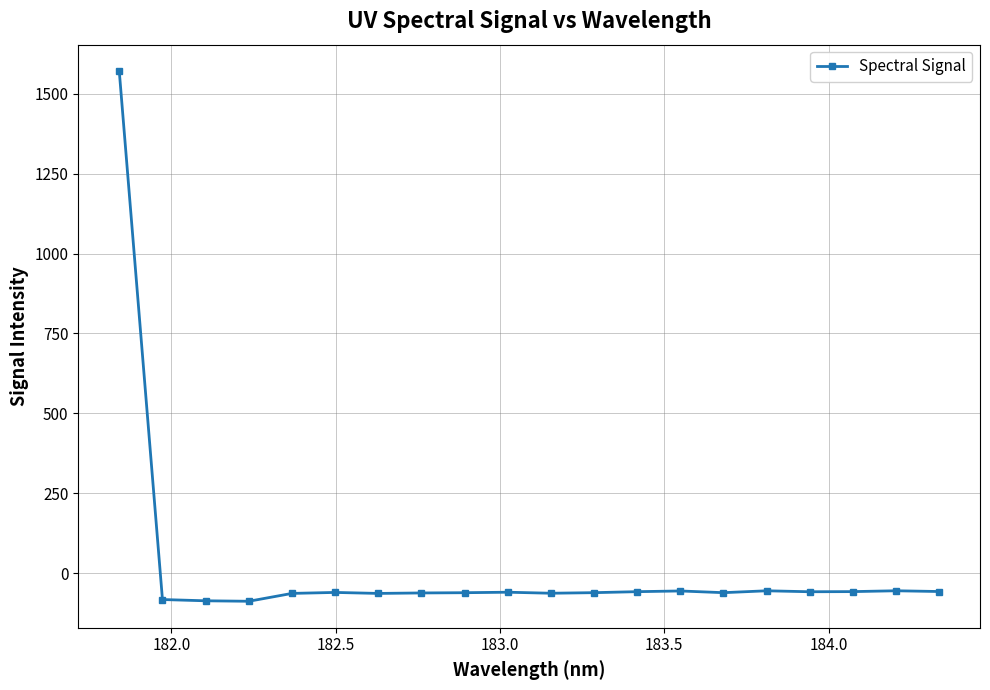

True or false: the data has more than 2 interior local peaks.

True